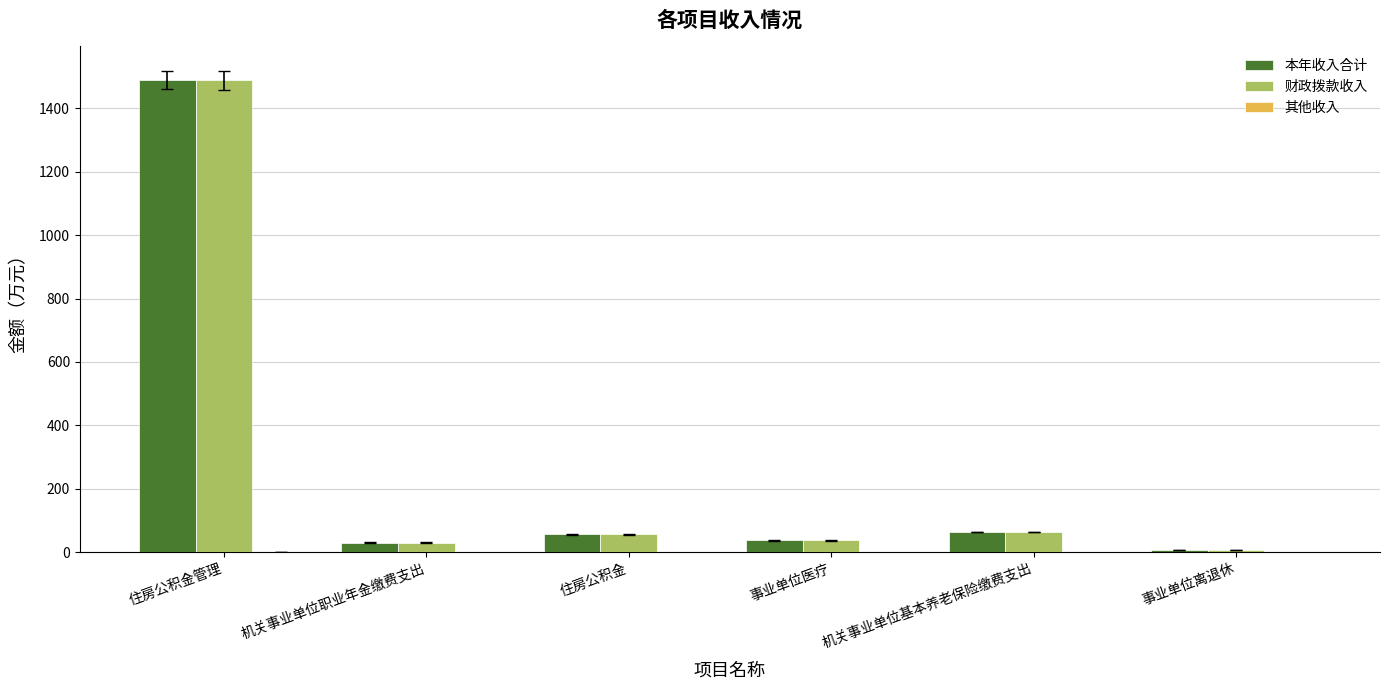

The value of 本年收入合计 at 住房公积金 is 55.8. True or false?

True